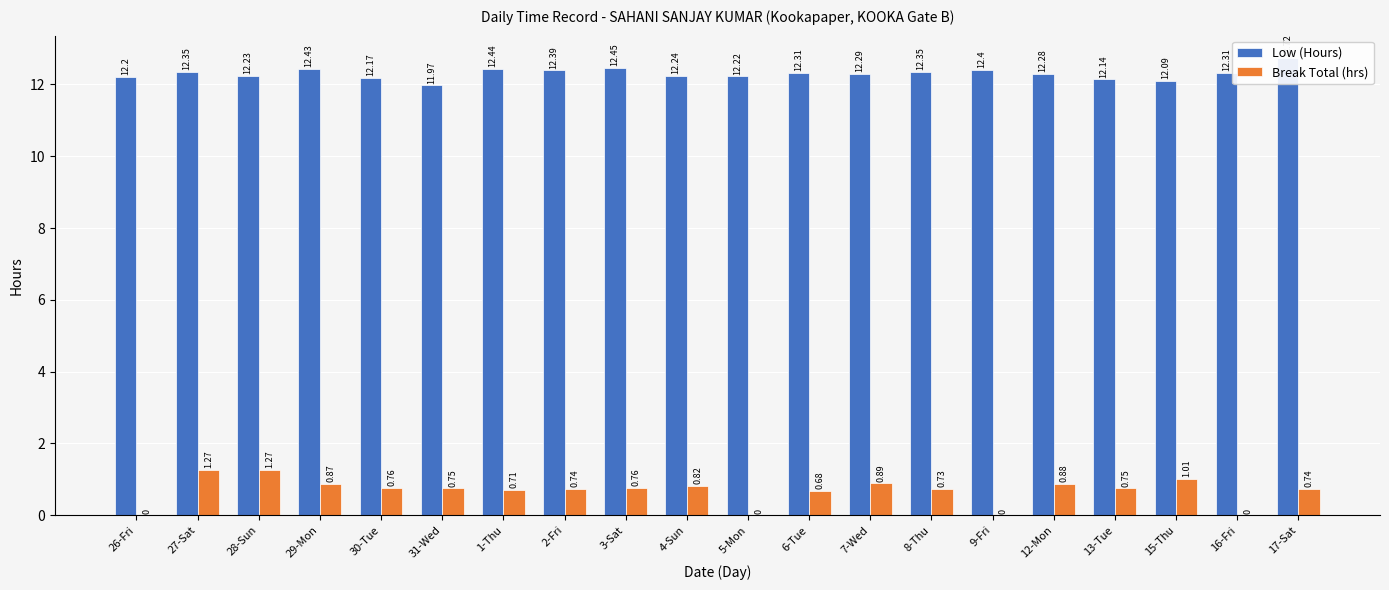

Reading left to right, list all the values displayed in this chart.

Low (Hours): 26-Fri=12.2	27-Sat=12.3	28-Sun=12.2	29-Mon=12.4	30-Tue=12.2	31-Wed=12.0	1-Thu=12.4	2-Fri=12.4	3-Sat=12.4	4-Sun=12.2	5-Mon=12.2	6-Tue=12.3	7-Wed=12.3	8-Thu=12.3	9-Fri=12.4	12-Mon=12.3	13-Tue=12.1	15-Thu=12.1	16-Fri=12.3	17-Sat=12.7
Break Total (hrs): 26-Fri=0.0	27-Sat=1.3	28-Sun=1.3	29-Mon=0.9	30-Tue=0.8	31-Wed=0.8	1-Thu=0.7	2-Fri=0.7	3-Sat=0.8	4-Sun=0.8	5-Mon=0.0	6-Tue=0.7	7-Wed=0.9	8-Thu=0.7	9-Fri=0.0	12-Mon=0.9	13-Tue=0.8	15-Thu=1.0	16-Fri=0.0	17-Sat=0.7